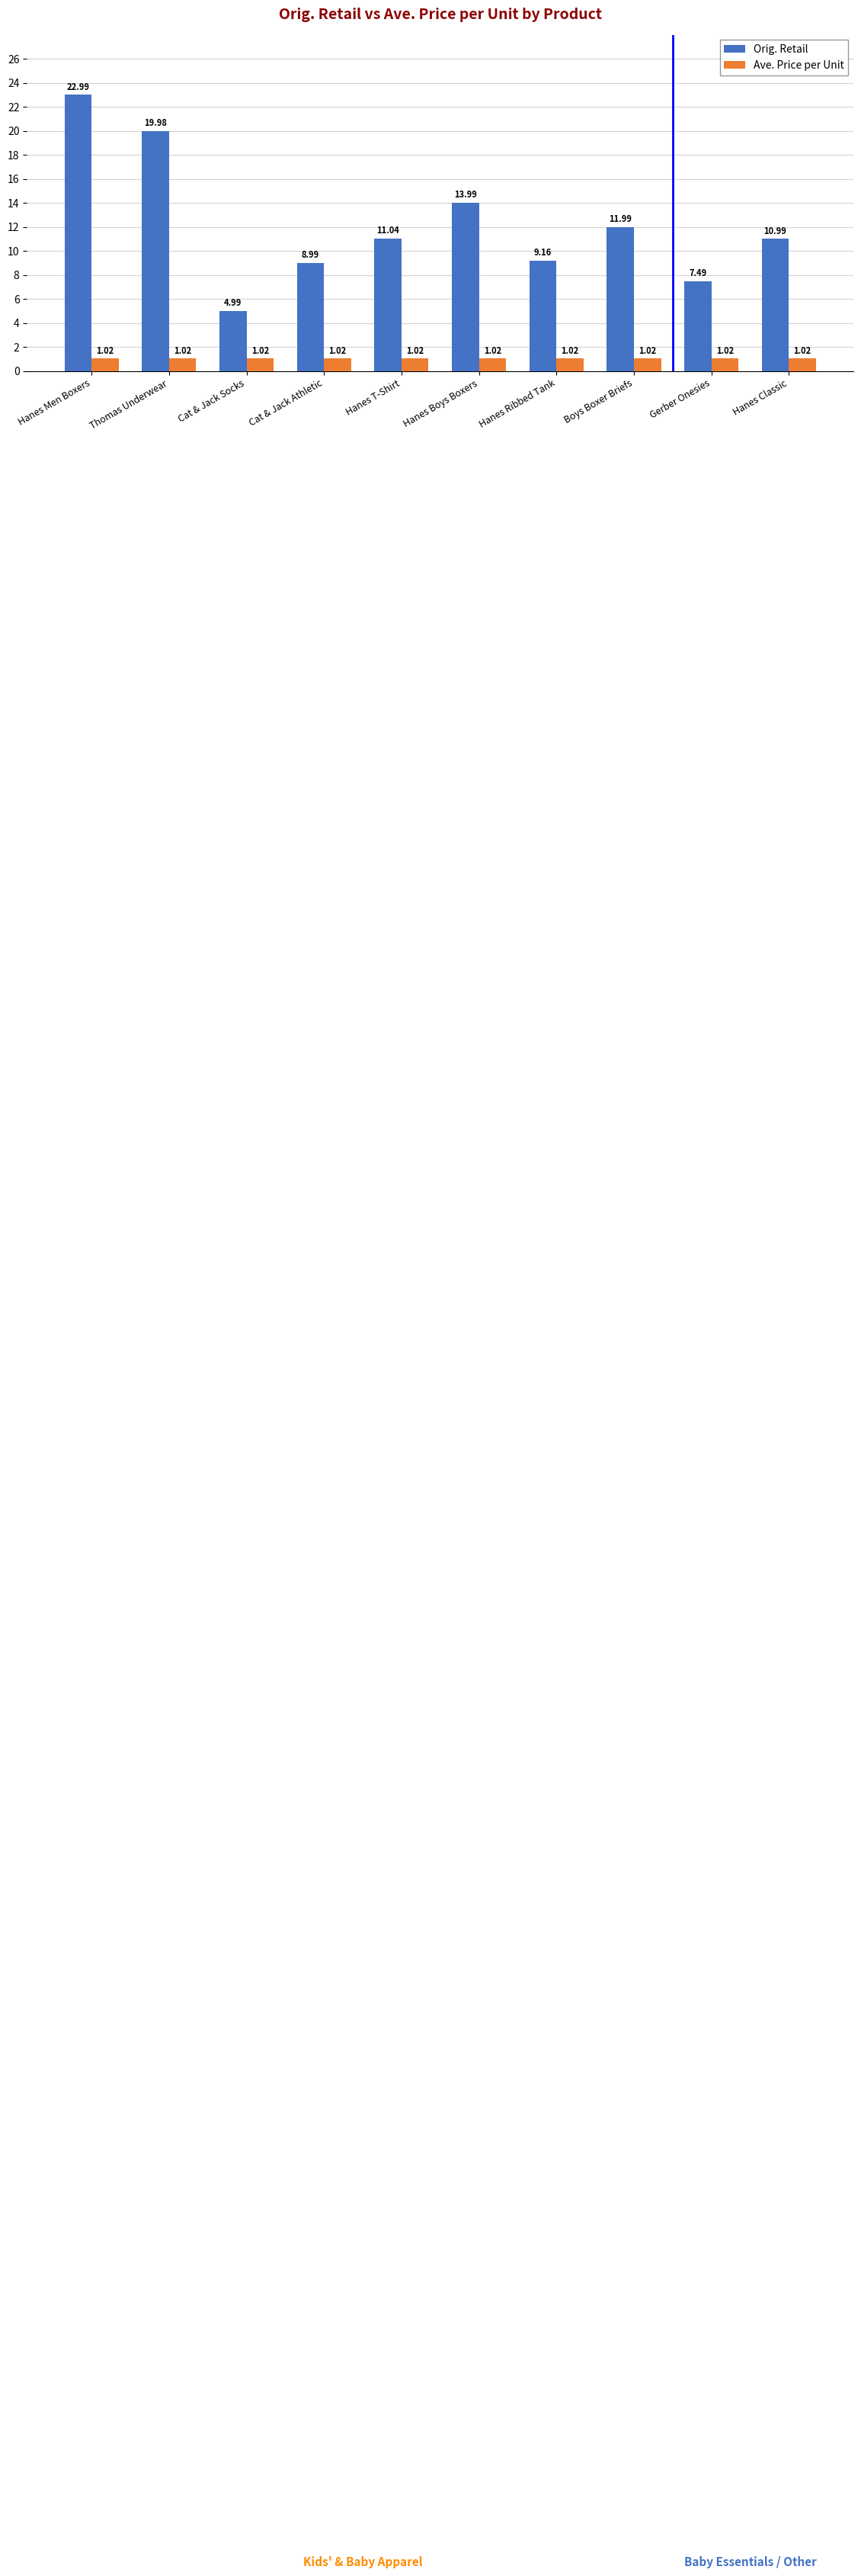

What are all the series names shown in the legend?

Orig. Retail, Ave. Price per Unit